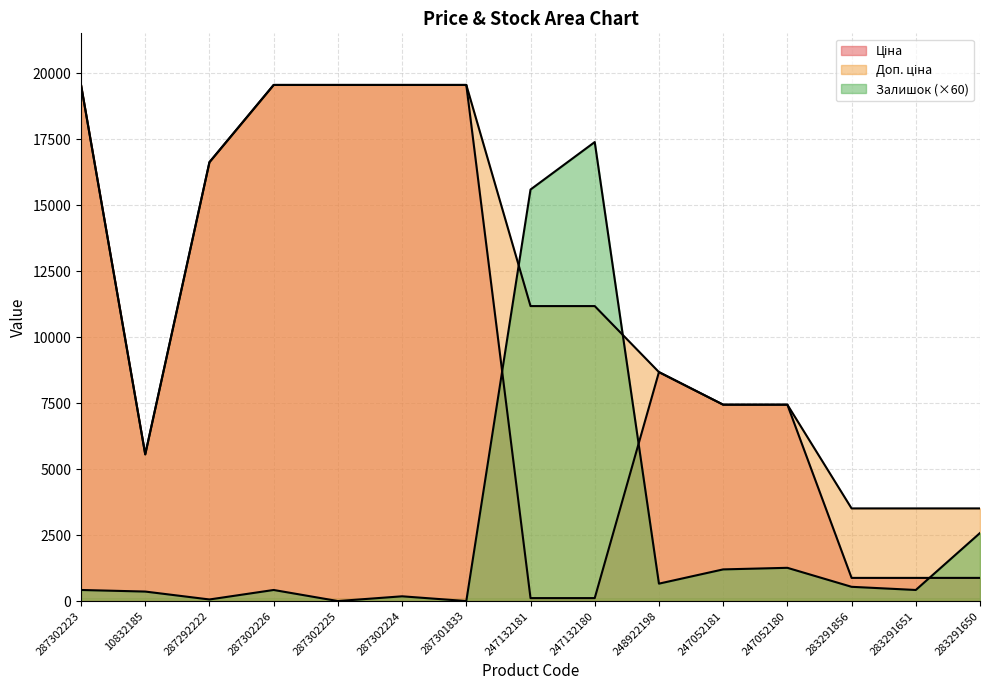

What is the difference between the Доп. ціна values at 283291856 and 247132181?

7670.1